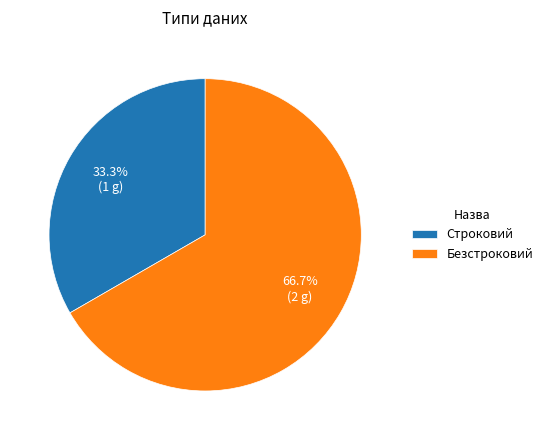

To the nearest percent, what portion does Строковий represent?

33%